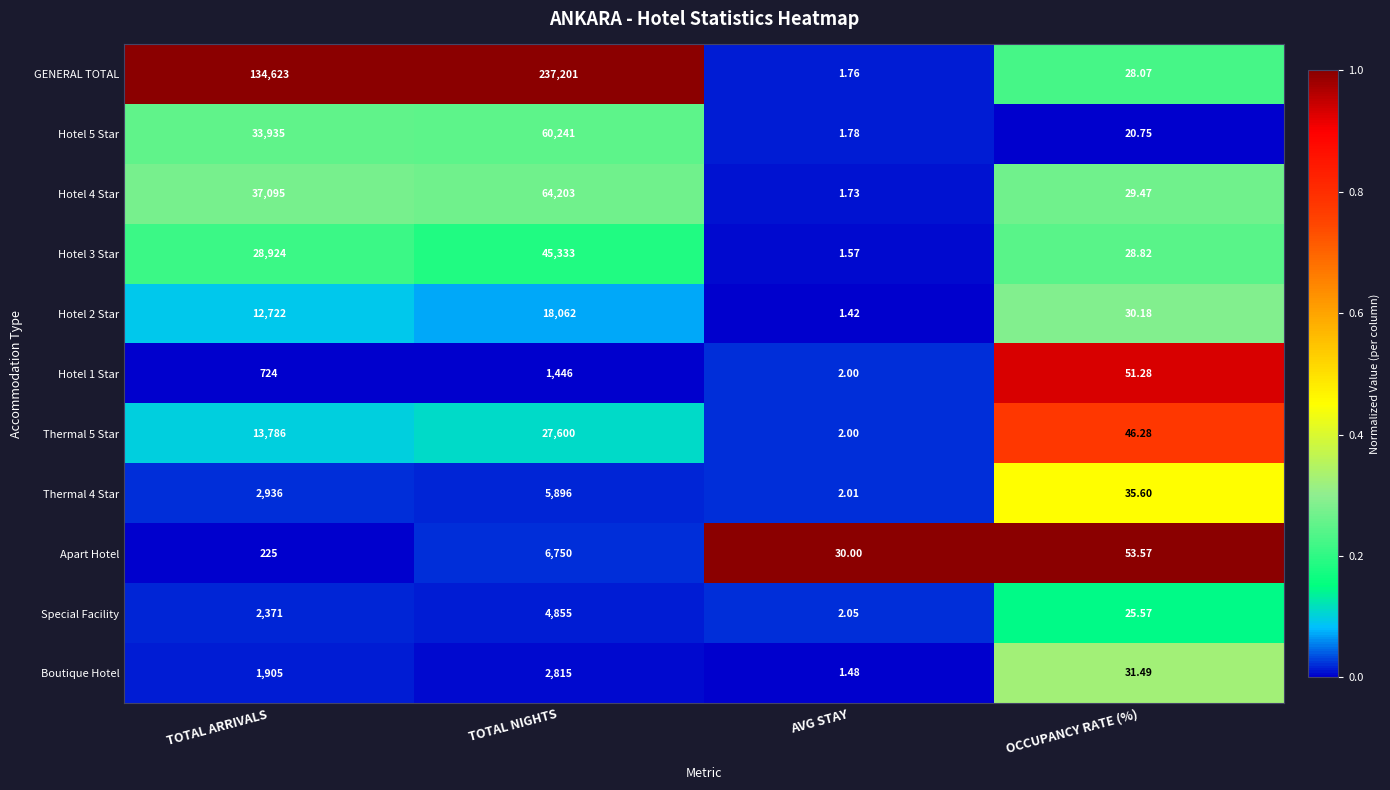

Rank the categories by Boutique Hotel value from highest to lowest.

TOTAL NIGHTS, TOTAL ARRIVALS, OCCUPANCY RATE (%), AVG STAY